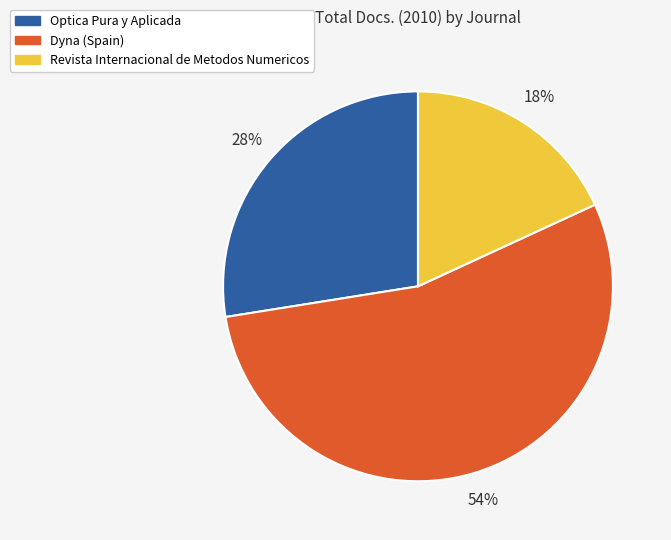

Do Revista Internacional de Metodos Numericos and Optica Pura y Aplicada together represent more than half of the pie?

No